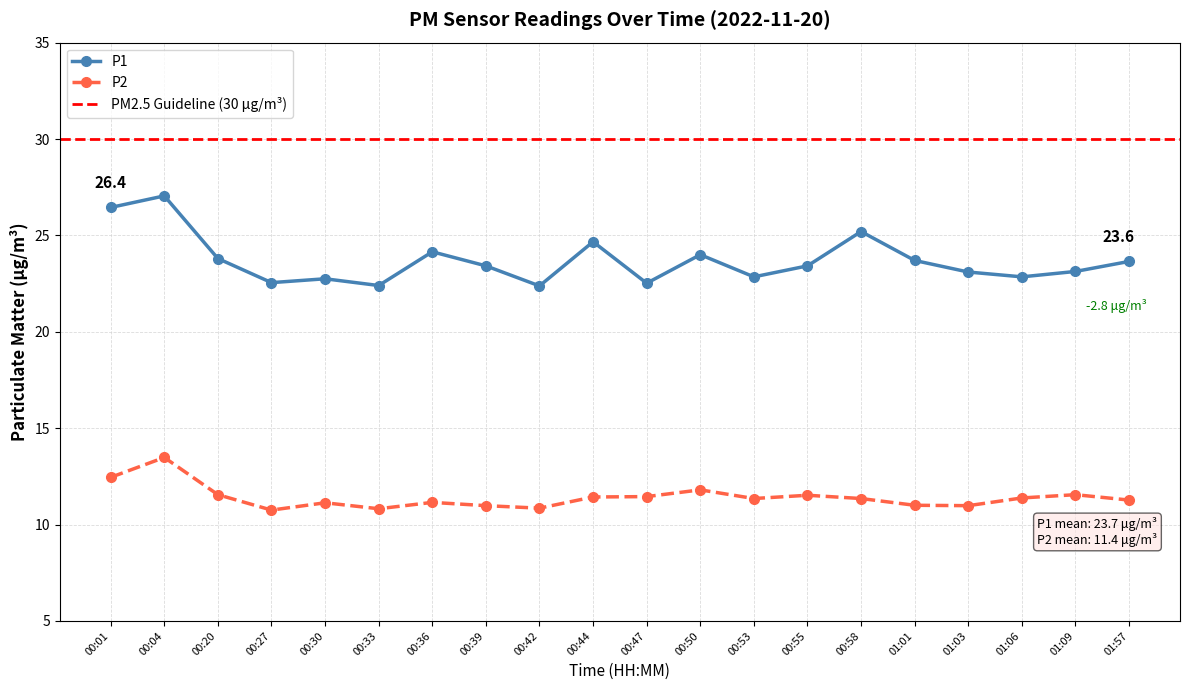

Which label corresponds to the smallest value in the chart?

00:27